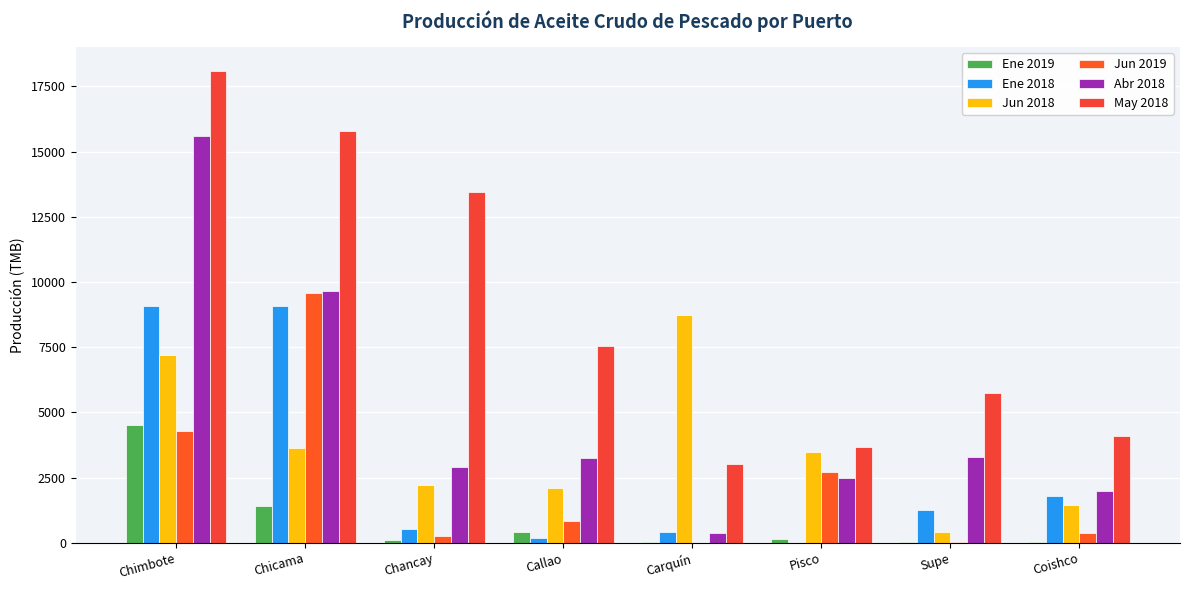

Is it true that Ene 2018 equals 0.0 at Pisco?

True